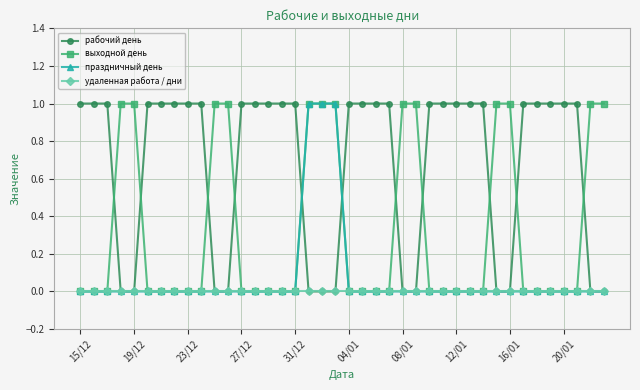

At how many categories does at least one series exceed 0?

40